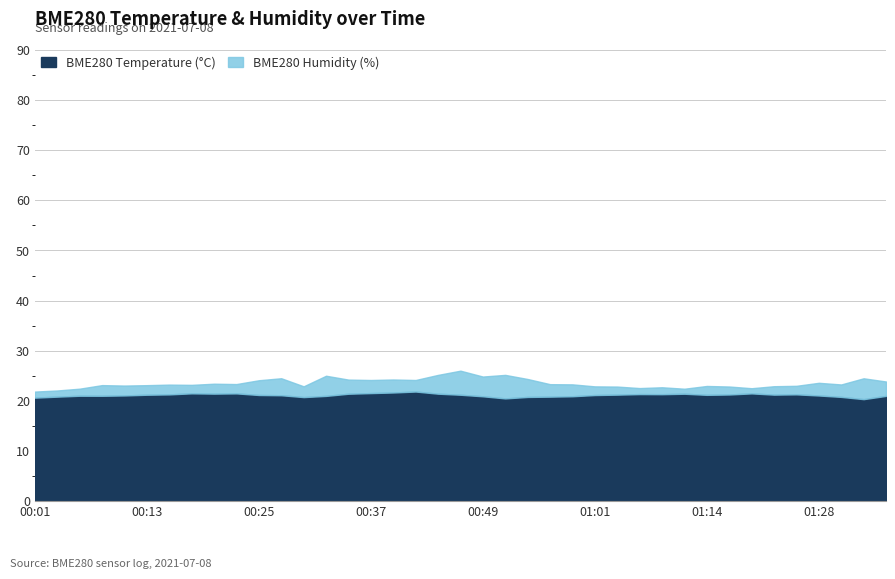

True or false: BME280_humidity and BME280_temperature cross at least once.

False